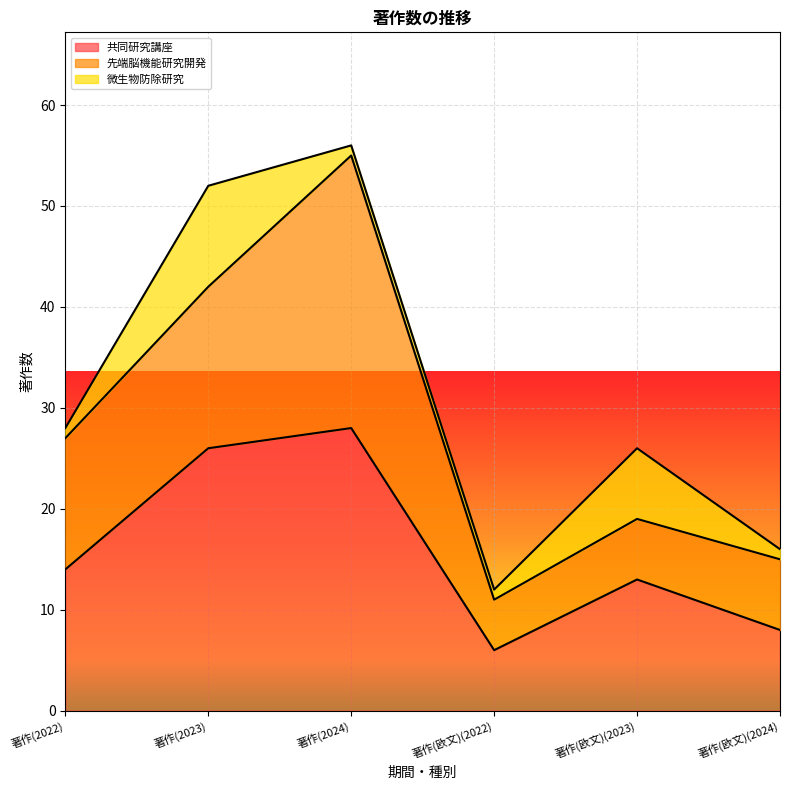

What is the difference between the second highest and minimum values in the 共同研究講座 series?

20